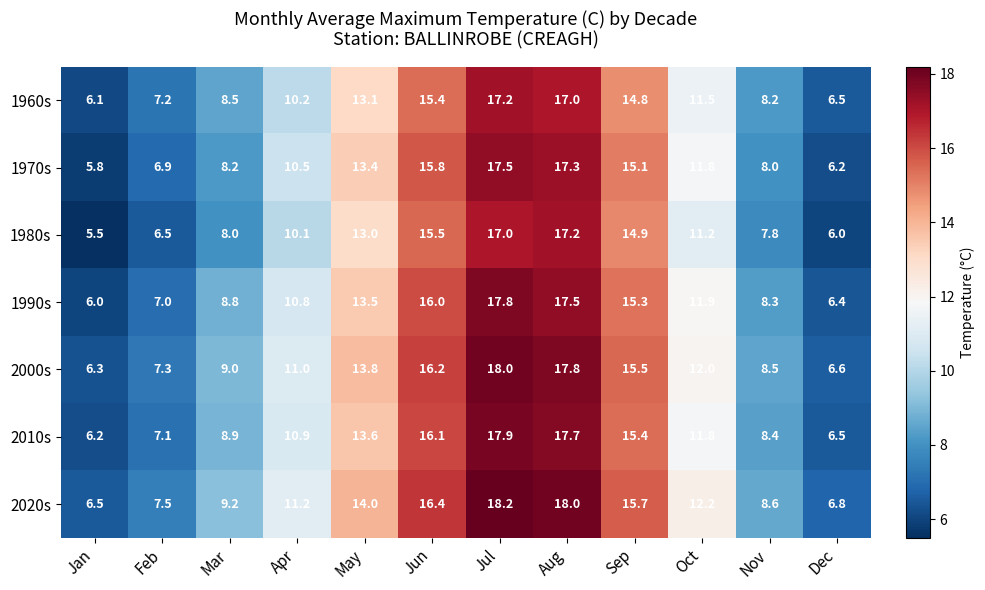

What is the difference between the highest and lowest values at Nov?

0.8